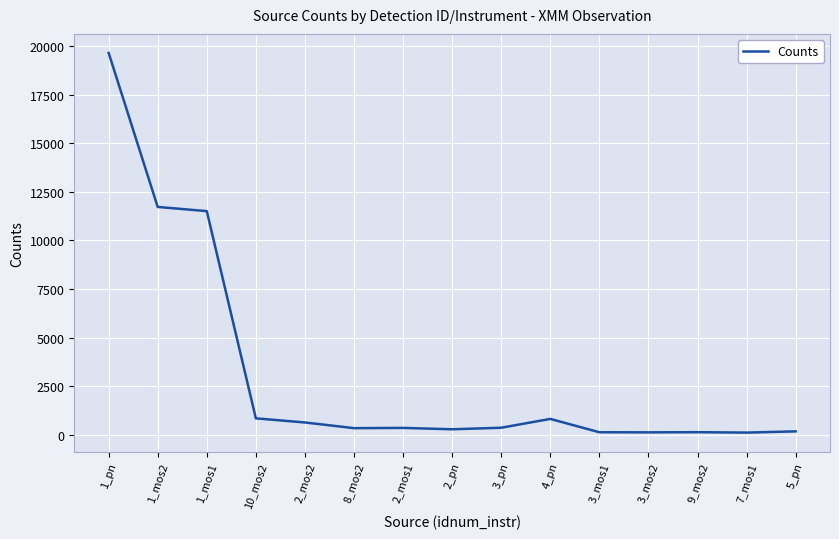

How many lines are shown in the chart?

1